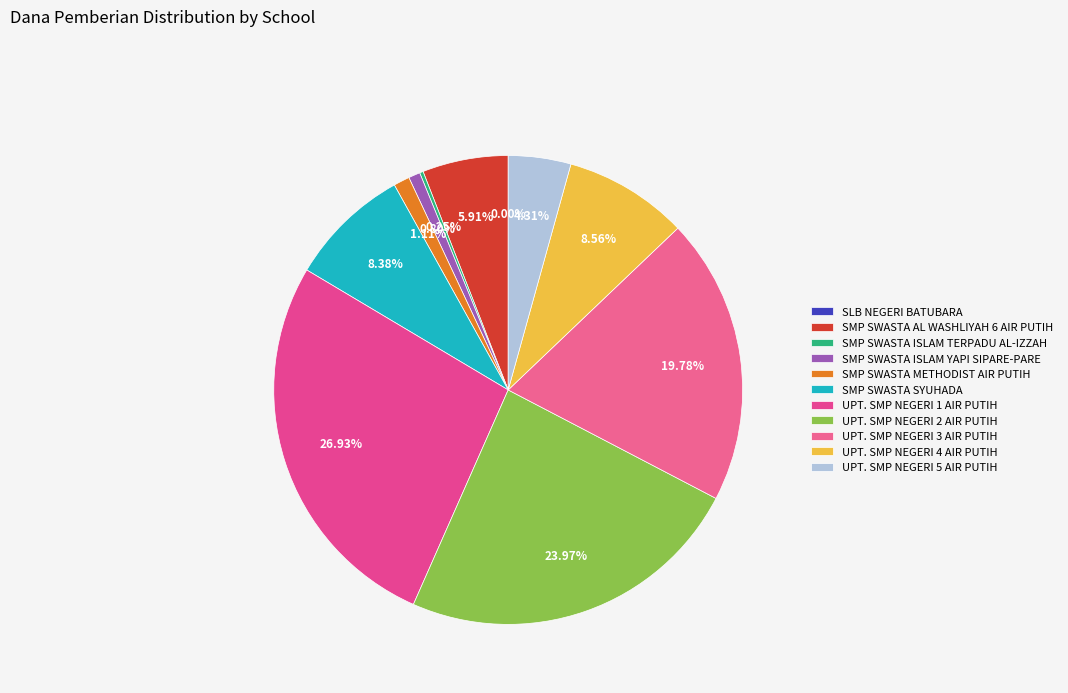

What is the largest slice in the pie chart?

UPT. SMP NEGERI 1 AIR PUTIH